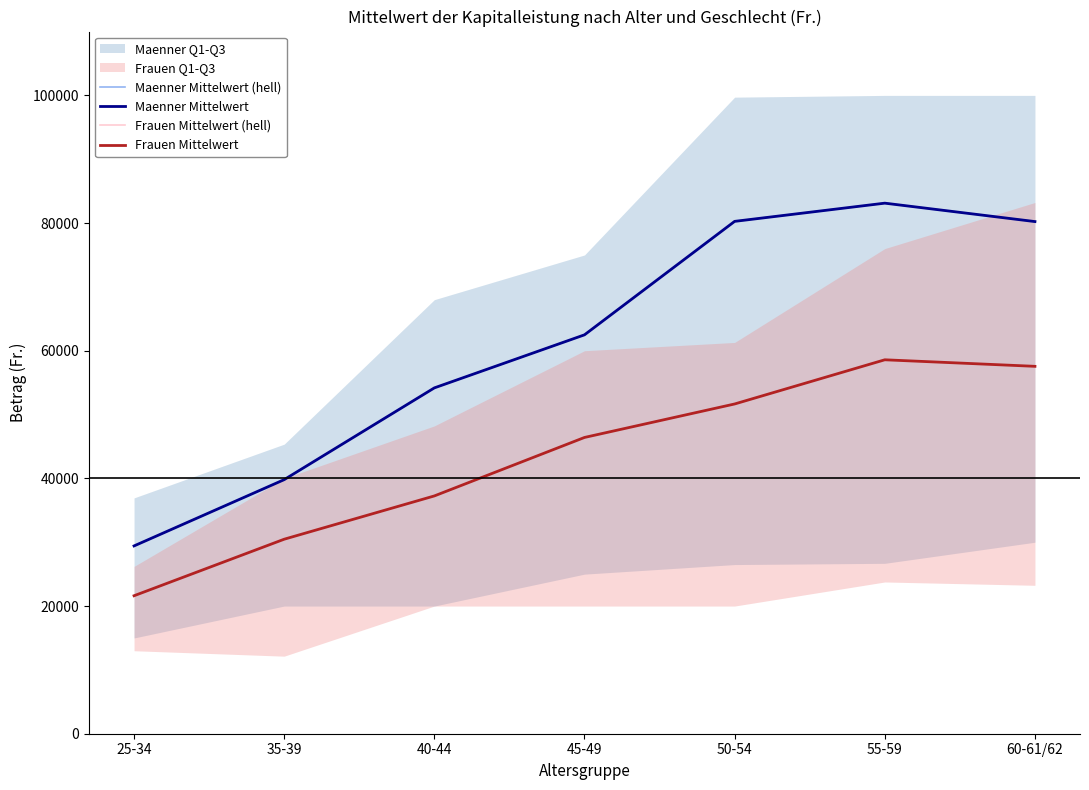

At 40-44, list the series in order from largest to smallest.

Maenner Mittelwert (hell), Maenner Mittelwert, Frauen Mittelwert (hell), Frauen Mittelwert